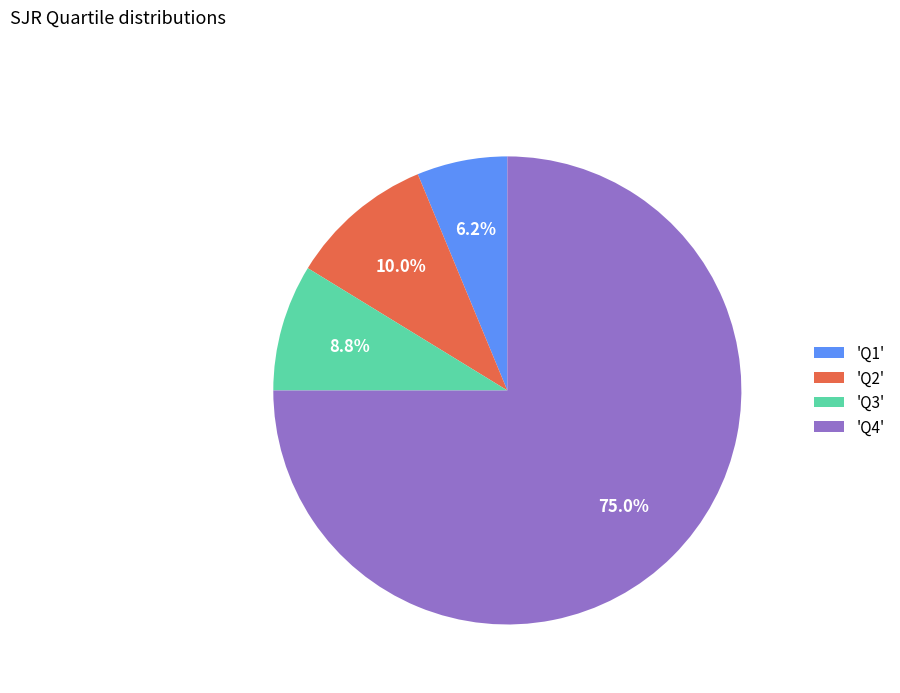

Does any single category account for the majority?

Yes